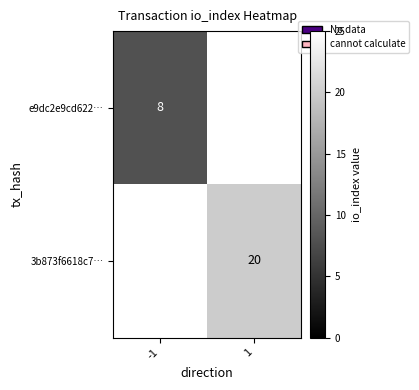

The e9dc2e9cd622… series shows 8 at -1. True or false?

True